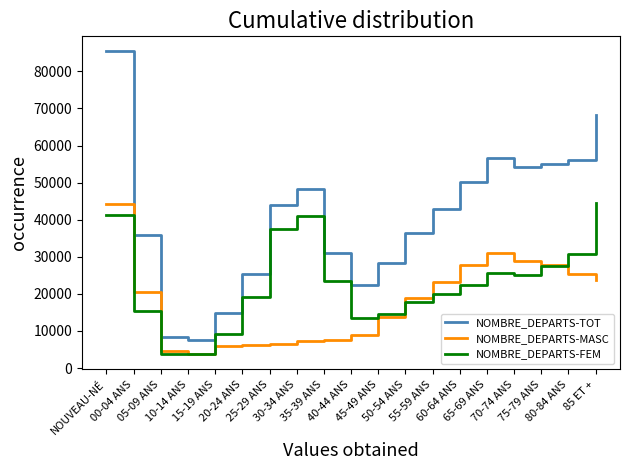

True or false: NOMBRE_DEPARTS-FEM and NOMBRE_DEPARTS-TOT intersect in this chart.

False